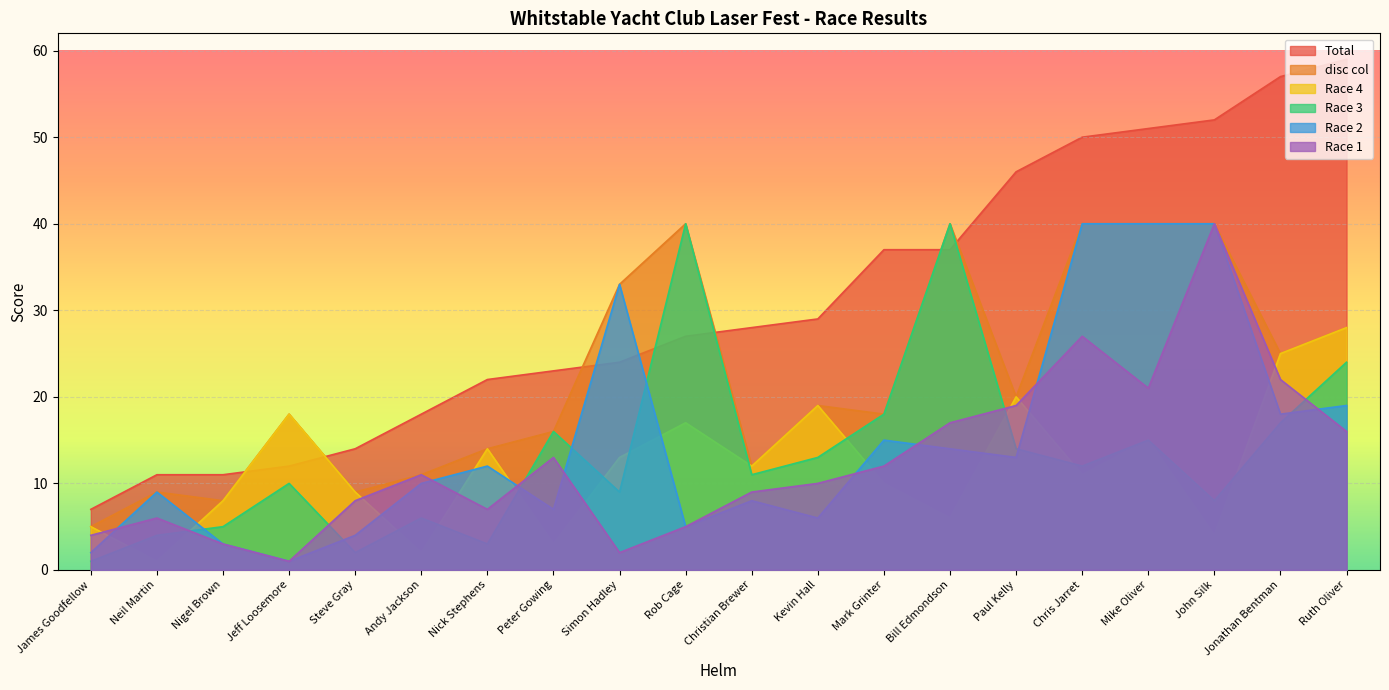

At which category does Race 1 reach its first local peak?

Neil Martin